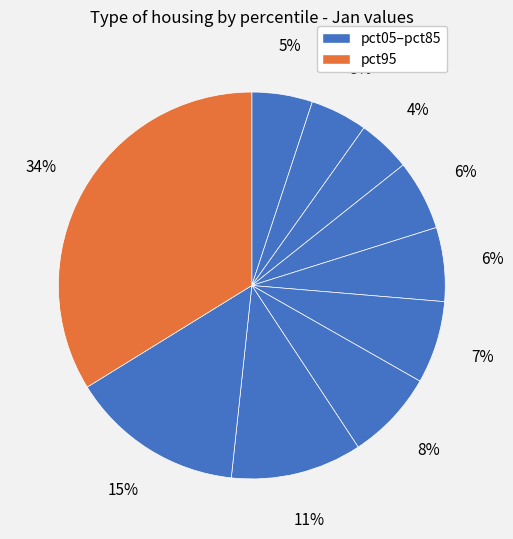

Rank the categories by value from highest to lowest.

pct95, pct85, pct75, pct65, pct55, pct45, pct35, pct05, pct15, pct25